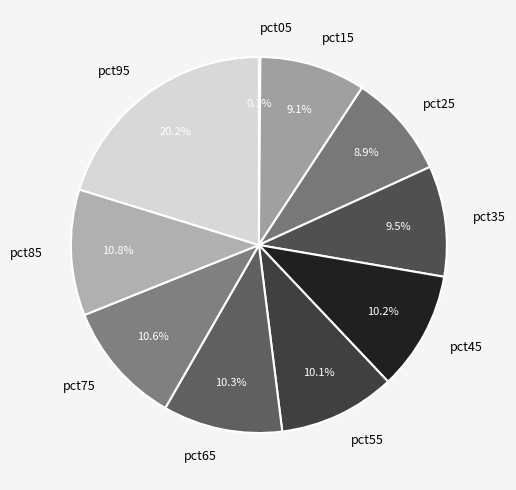

To the nearest percent, what portion does pct15 represent?

9%